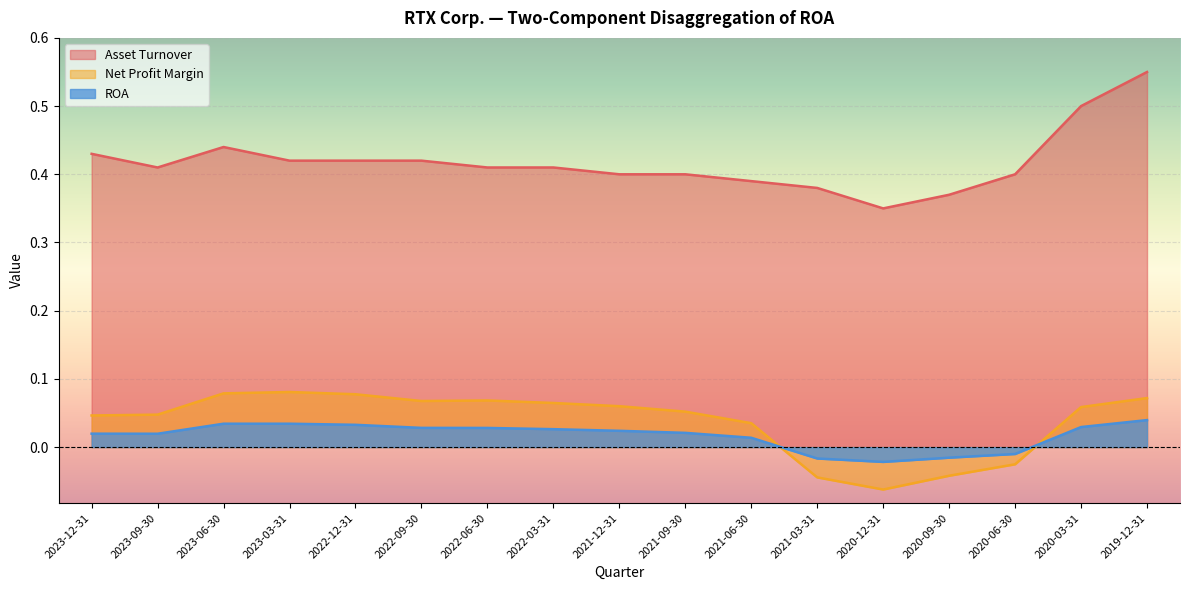

Reading left to right, extract all data points from this chart.

Asset Turnover: 0.4	0.4	0.4	0.4	0.4	0.4	0.4	0.4	0.4	0.4	0.4	0.4	0.3	0.4	0.4	0.5	0.6
Net Profit Margin: 0.0	0.0	0.1	0.1	0.1	0.1	0.1	0.1	0.1	0.1	0.0	-0.0	-0.1	-0.0	-0.0	0.1	0.1
ROA: 0.0	0.0	0.0	0.0	0.0	0.0	0.0	0.0	0.0	0.0	0.0	-0.0	-0.0	-0.0	-0.0	0.0	0.0